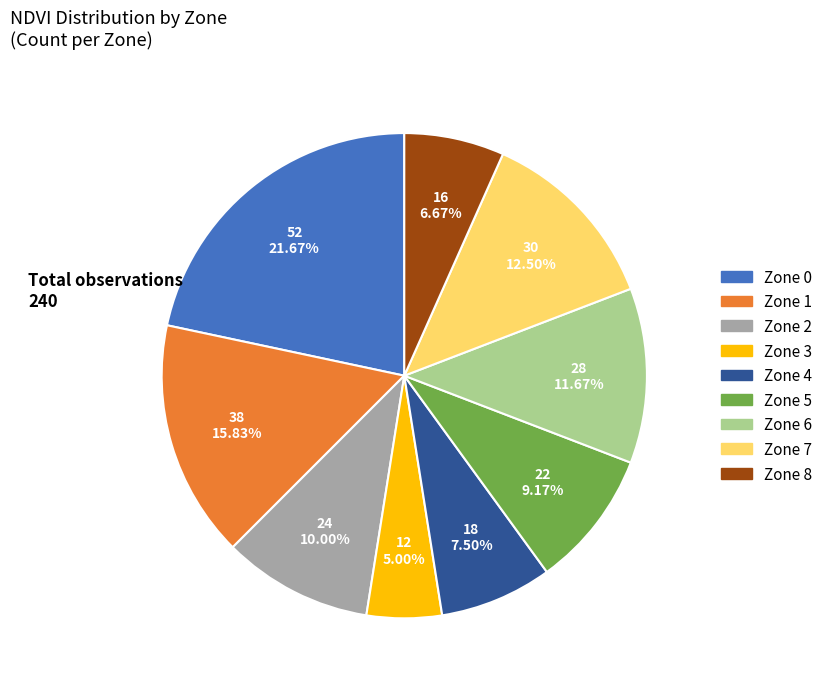

To the nearest percent, what is the difference between the Zone 8 and Zone 7 slice percentages?

6%